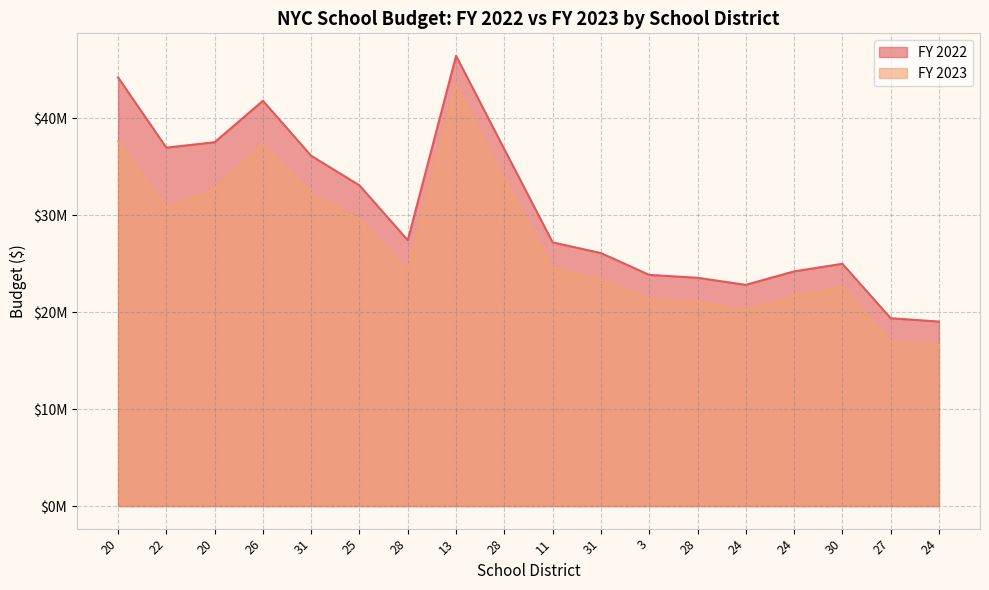

What is the difference between the highest and lowest values at 28?

3168354